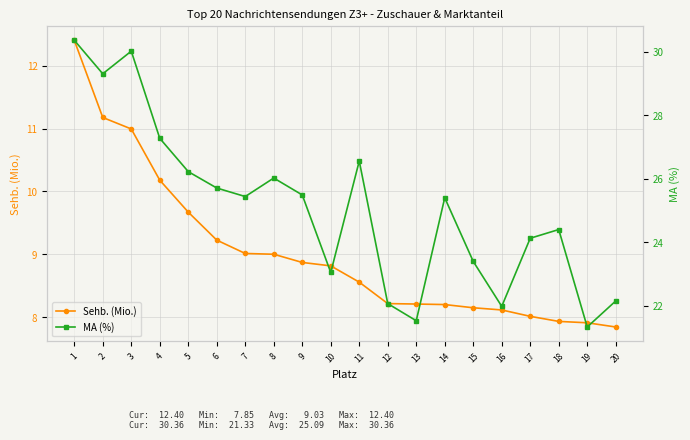

What is the highest value of the MA (%) series?

30.4